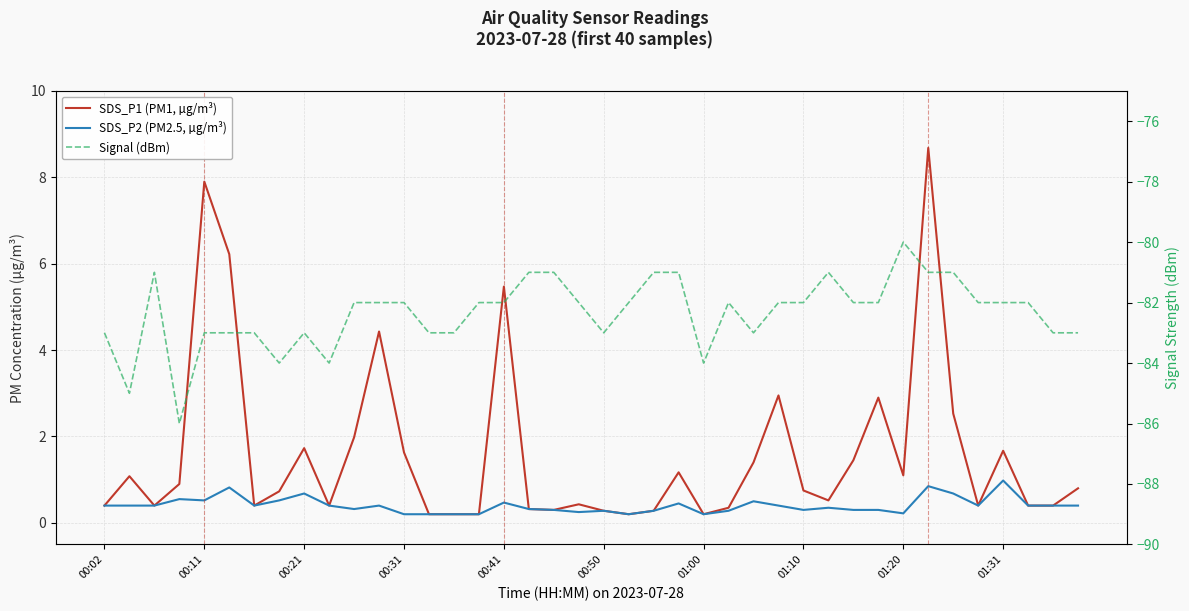

Reading right to left, transcribe all the data shown in this chart.

SDS_P1 (PM1, µg/m³): 0.8	0.4	0.4	1.7	0.4	2.5	8.7	1.1	2.9	1.4	0.5	0.8	3.0	1.4	0.3	0.2	1.2	0.3	0.2	0.3	0.4	0.3	0.3	5.5	0.2	0.2	0.2	1.6	4.4	2.0	0.4	1.7	0.7	0.4	6.2	7.9	0.9	0.4	1.1	0.4
SDS_P2 (PM2.5, µg/m³): 0.4	0.4	0.4	1.0	0.4	0.7	0.8	0.2	0.3	0.3	0.3	0.3	0.4	0.5	0.3	0.2	0.5	0.3	0.2	0.3	0.2	0.3	0.3	0.5	0.2	0.2	0.2	0.2	0.4	0.3	0.4	0.7	0.5	0.4	0.8	0.5	0.6	0.4	0.4	0.4
Signal (dBm): -83.0	-83.0	-82.0	-82.0	-82.0	-81.0	-81.0	-80.0	-82.0	-82.0	-81.0	-82.0	-82.0	-83.0	-82.0	-84.0	-81.0	-81.0	-82.0	-83.0	-82.0	-81.0	-81.0	-82.0	-82.0	-83.0	-83.0	-82.0	-82.0	-82.0	-84.0	-83.0	-84.0	-83.0	-83.0	-83.0	-86.0	-81.0	-85.0	-83.0